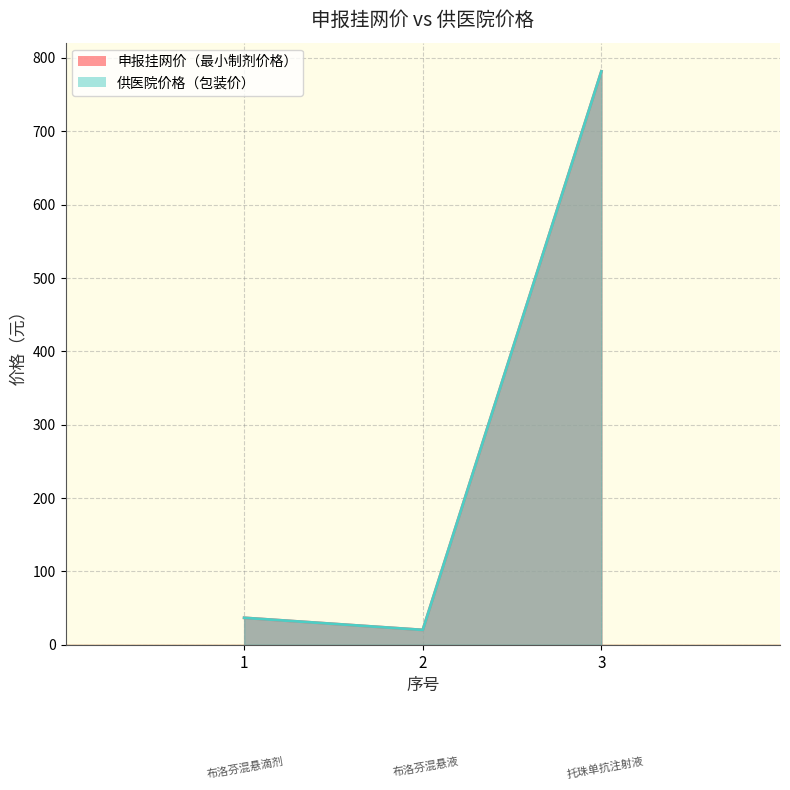

What is the total value across all series at 2?

40.6